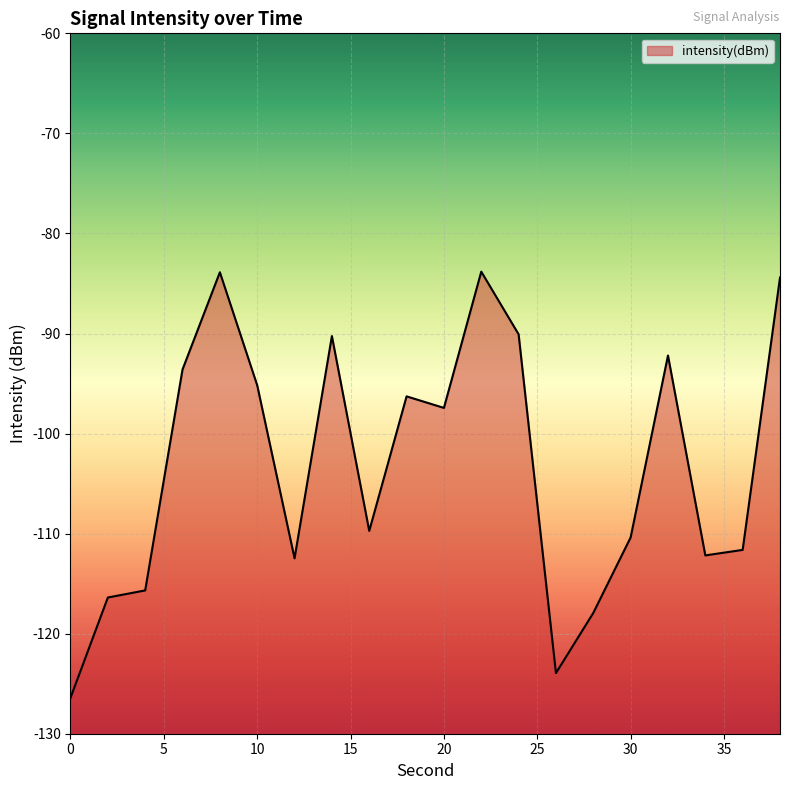

The value at 30 is -110.4. True or false?

True